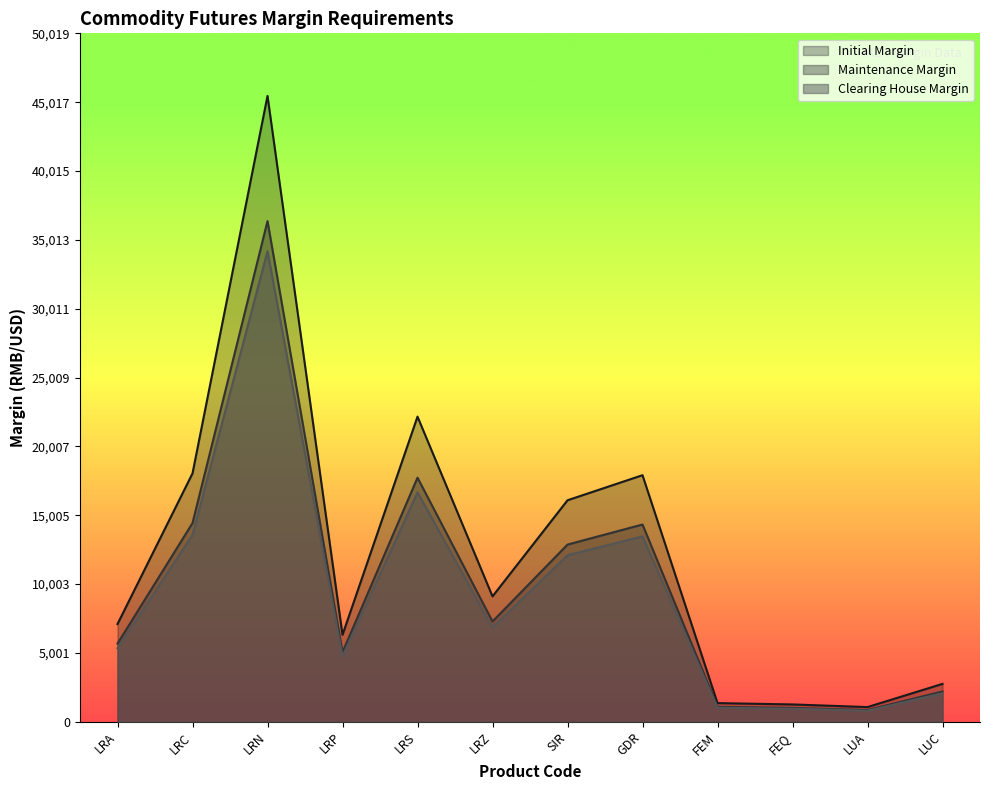

What is the sum of all Clearing House Margin values?

111780